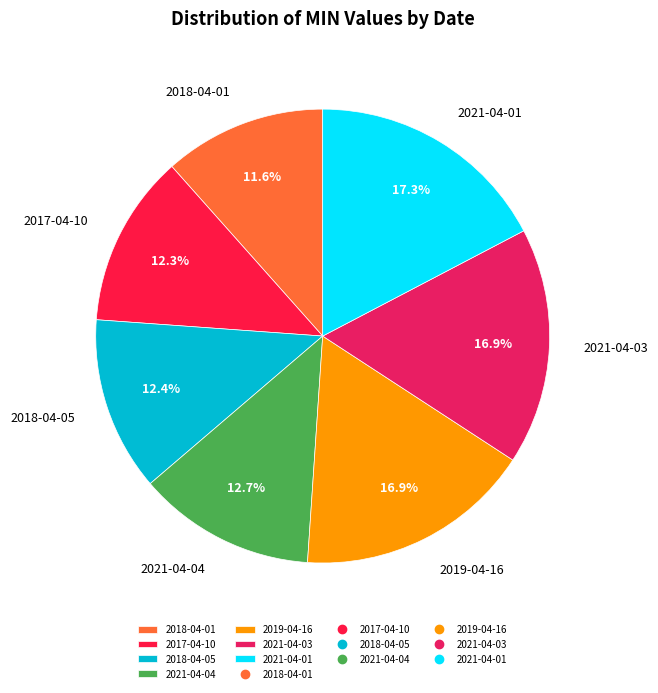

To the nearest percent, what is the difference between the 2018-04-05 and 2019-04-16 slice percentages?

4%